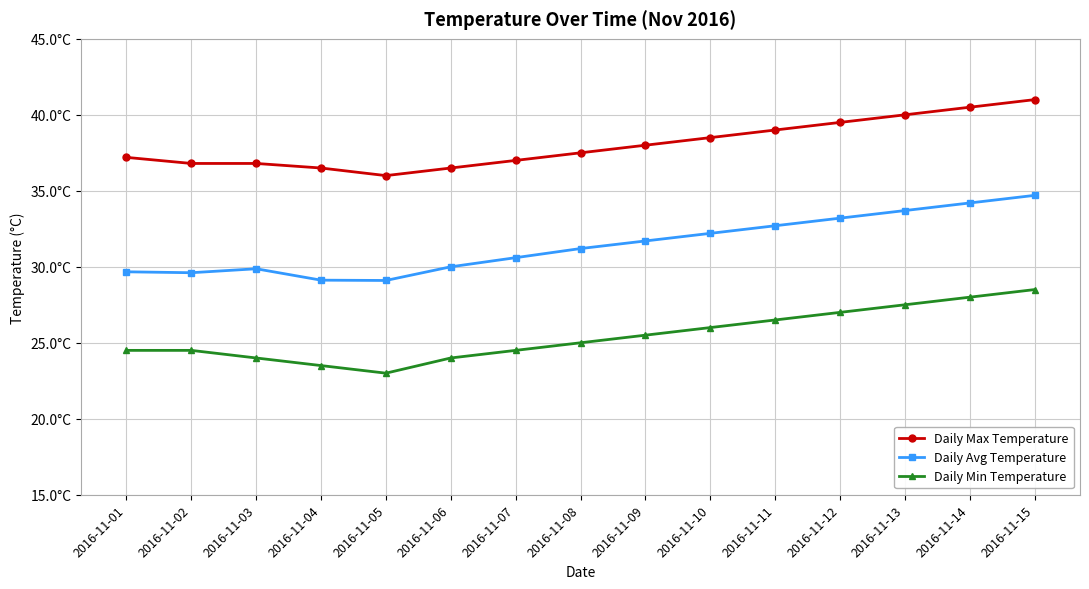

What is the difference between the maximum and minimum values in the Daily Avg Temperature series?

5.6